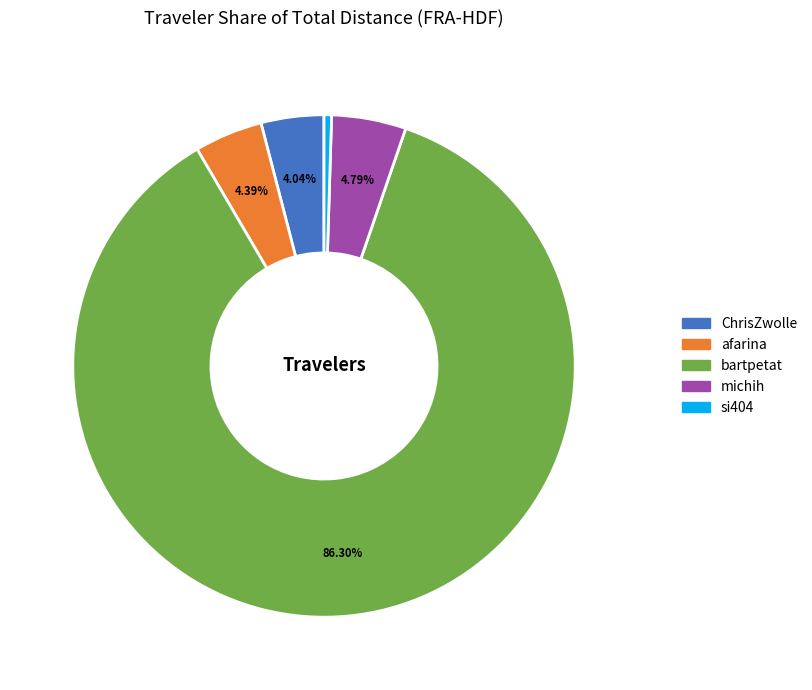

To the nearest percent, what is the average slice percentage?

20%